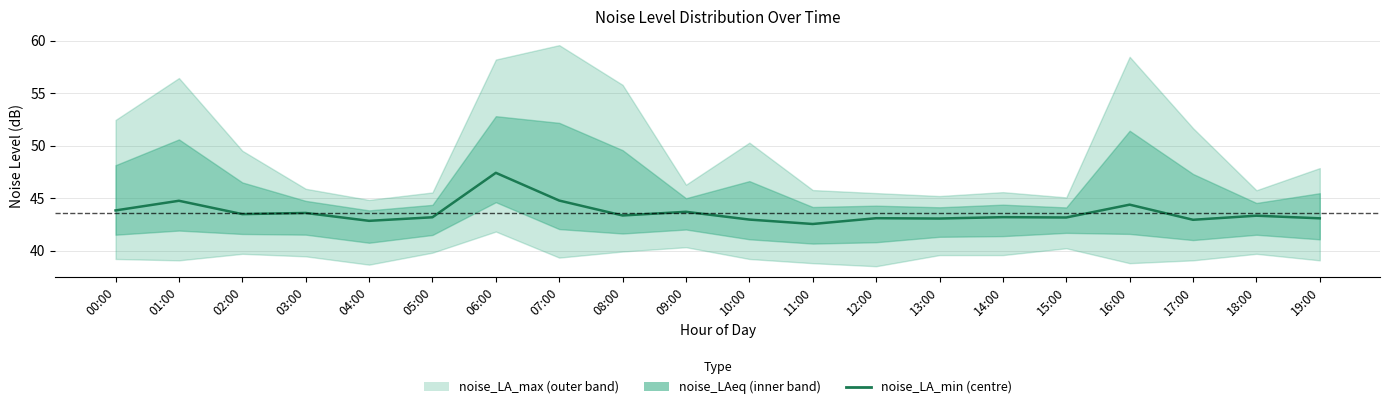

What is the label of the 8th point from the right?

12:00